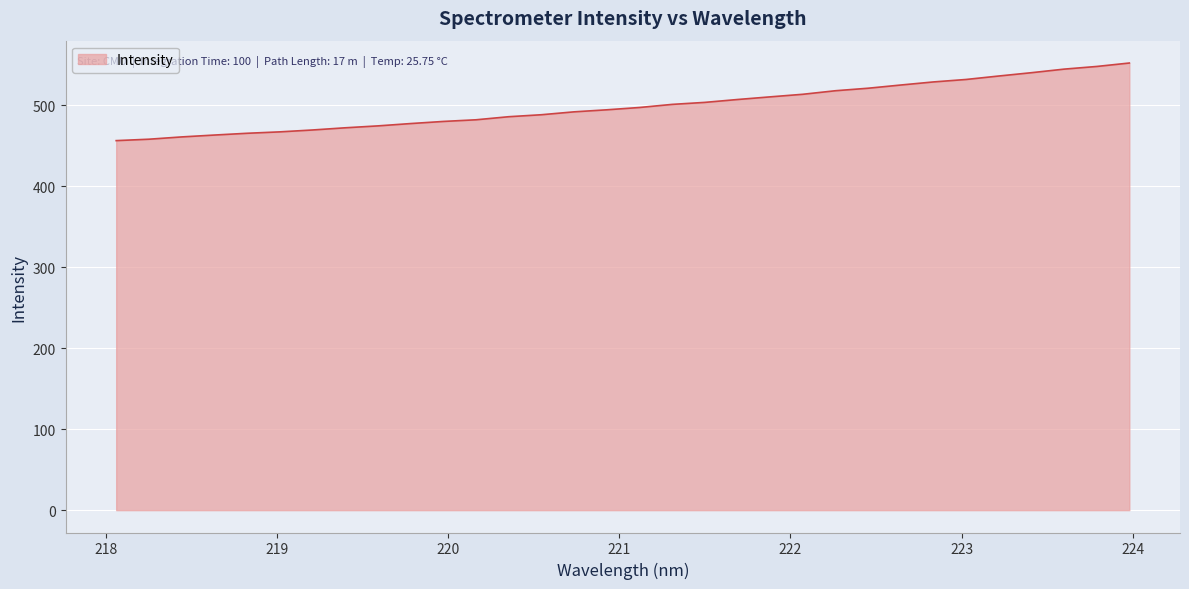

What is the greatest value displayed?

552.4